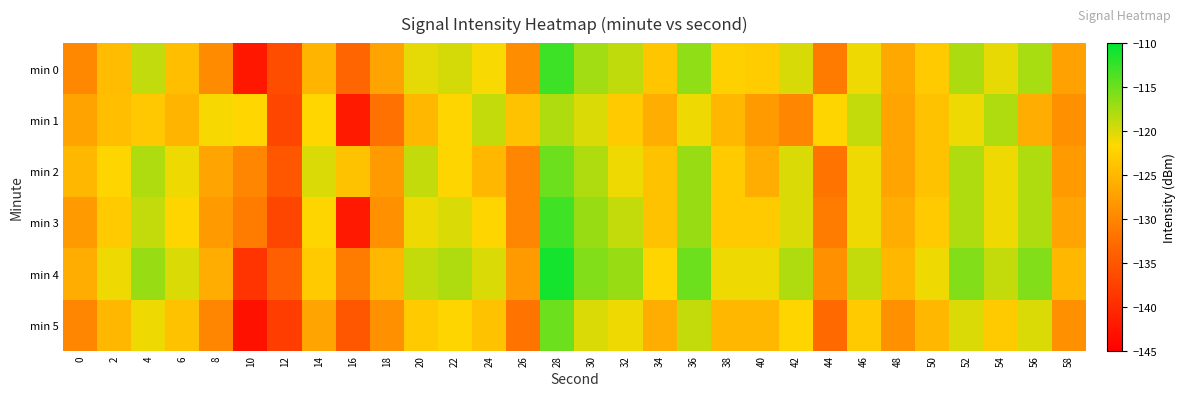

Reading right to left, transcribe all the data shown in this chart.

min 0: 58=-127.3	56=-117.7	54=-120.6	52=-117.9	50=-123.1	48=-126.4	46=-120.9	44=-131.2	42=-119.9	40=-122.9	38=-122.5	36=-116.6	34=-123.6	32=-118.8	30=-117.4	28=-112.8	26=-129.3	24=-121.4	22=-119.7	20=-120.5	18=-127.0	16=-133.4	14=-125.3	12=-136.2	10=-142.2	8=-129.4	6=-124.3	4=-118.8	2=-124.6	0=-129.8
min 1: 58=-129.0	56=-126.0	54=-118.0	52=-121.0	50=-124.0	48=-127.0	46=-119.0	44=-122.0	42=-130.0	40=-128.0	38=-125.0	36=-121.0	34=-126.0	32=-123.0	30=-120.0	28=-118.0	26=-124.0	24=-119.0	22=-122.0	20=-125.0	18=-132.1	16=-141.9	14=-121.8	12=-137.0	10=-121.9	8=-121.3	6=-125.3	4=-123.4	2=-124.3	0=-127.0
min 2: 58=-128.0	56=-118.0	54=-121.0	52=-118.0	50=-124.0	48=-127.0	46=-121.0	44=-132.0	42=-120.0	40=-126.0	38=-123.0	36=-117.0	34=-124.0	32=-121.0	30=-118.0	28=-115.0	26=-130.0	24=-125.0	22=-122.0	20=-119.0	18=-128.0	16=-124.0	14=-120.0	12=-135.0	10=-130.0	8=-127.0	6=-121.0	4=-118.0	2=-122.0	0=-125.0
min 3: 58=-127.0	56=-118.0	54=-121.0	52=-118.0	50=-123.0	48=-126.0	46=-121.0	44=-131.0	42=-120.0	40=-123.0	38=-123.0	36=-117.0	34=-124.0	32=-119.0	30=-117.0	28=-113.0	26=-130.0	24=-122.0	22=-120.0	20=-121.0	18=-129.0	16=-142.0	14=-122.0	12=-137.0	10=-131.0	8=-128.0	6=-122.0	4=-119.0	2=-123.0	0=-128.0
min 4: 58=-125.0	56=-116.0	54=-119.0	52=-116.0	50=-121.0	48=-125.0	46=-119.0	44=-129.0	42=-118.0	40=-121.0	38=-121.0	36=-115.0	34=-122.0	32=-117.0	30=-116.0	28=-111.0	26=-128.0	24=-120.0	22=-118.0	20=-119.0	18=-125.0	16=-131.0	14=-123.0	12=-134.0	10=-139.0	8=-126.0	6=-120.0	4=-117.0	2=-121.0	0=-126.0
min 5: 58=-129.0	56=-120.0	54=-123.0	52=-120.0	50=-125.0	48=-129.0	46=-123.0	44=-133.0	42=-122.0	40=-125.0	38=-125.0	36=-119.0	34=-126.0	32=-121.0	30=-120.0	28=-115.0	26=-132.0	24=-124.0	22=-122.0	20=-123.0	18=-129.0	16=-135.0	14=-127.0	12=-138.0	10=-143.0	8=-130.0	6=-124.0	4=-121.0	2=-125.0	0=-130.0